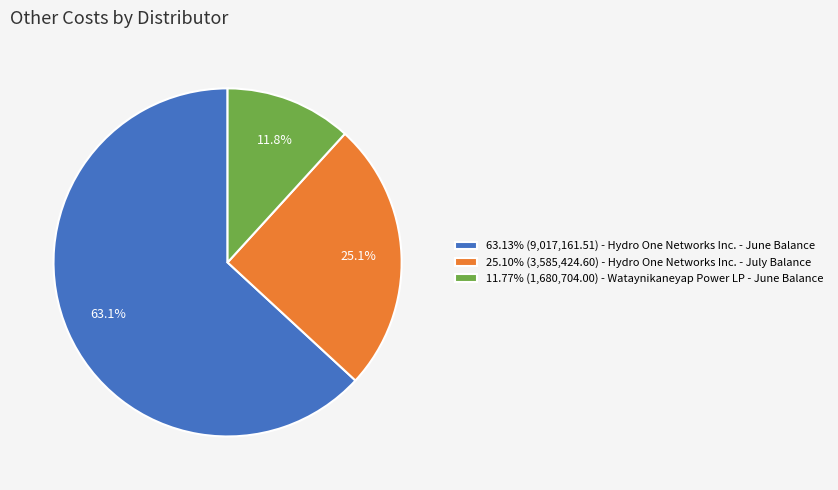

Combined, what portion of the pie is 25.10% (3,585,424.60) - Hydro One Networks Inc. - July Balance and 11.77% (1,680,704.00) - Wataynikaneyap Power LP - June Balance?

36.9%